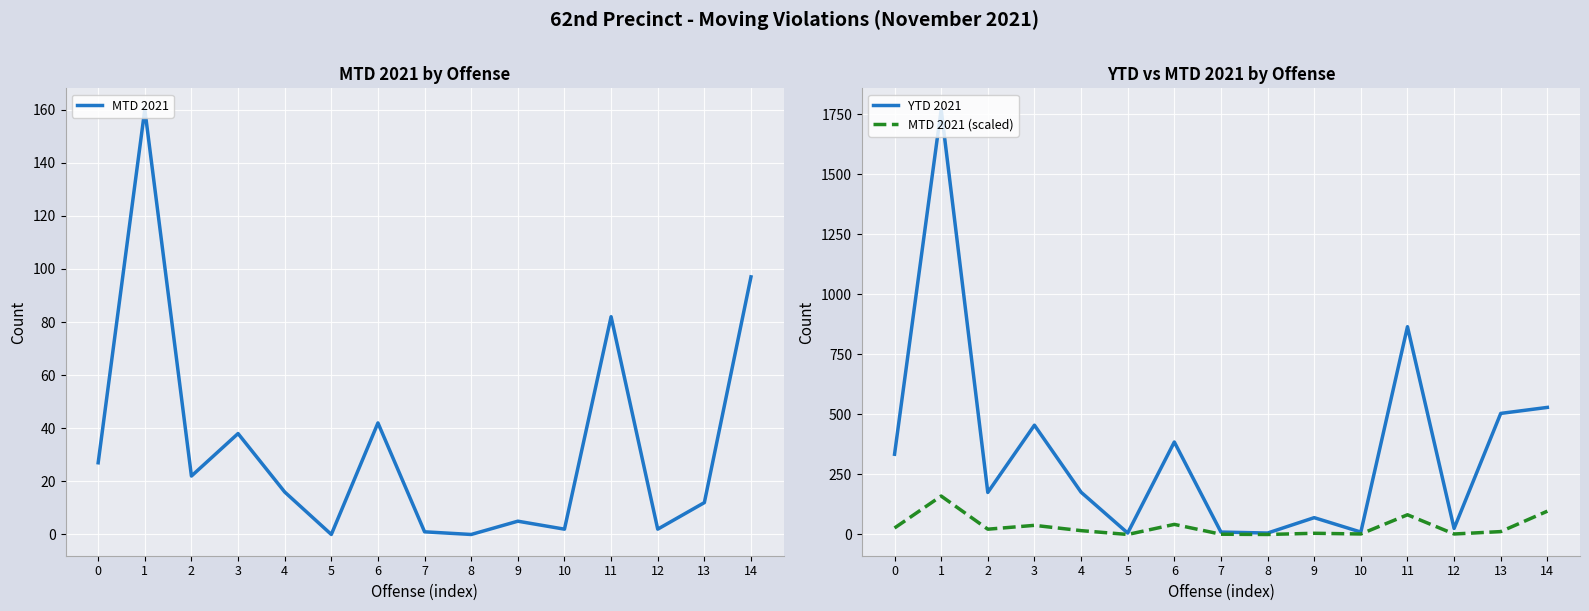

At which category does the chart reach its peak across all series?

1